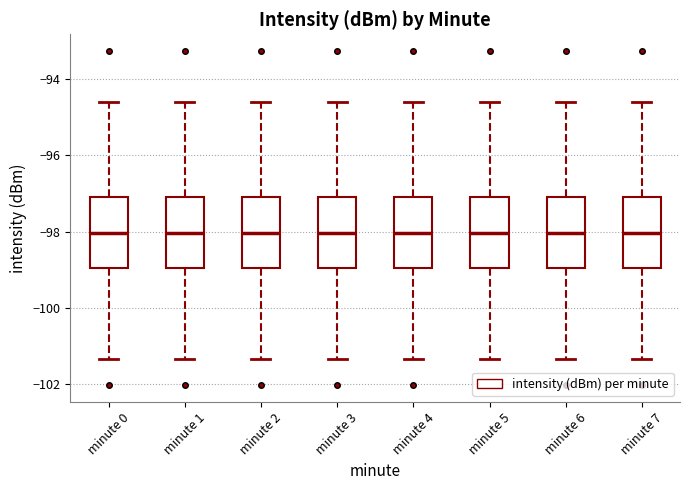

Reading left to right, read every box against the y-axis: the position of its median line, the range the box covers, and the ends of its whiskers. The values are not printed on the chart, so give them approximately, as read against the axis.

minute 0: median -98.0, box -99.0 to -97.2, whiskers -101.4 to -94.6
minute 1: median -98.0, box -99.0 to -97.2, whiskers -101.4 to -94.6
minute 2: median -98.0, box -99.0 to -97.2, whiskers -101.4 to -94.6
minute 3: median -98.0, box -99.0 to -97.2, whiskers -101.4 to -94.6
minute 4: median -98.0, box -99.0 to -97.2, whiskers -101.4 to -94.6
minute 5: median -98.0, box -99.0 to -97.2, whiskers -101.4 to -94.6
minute 6: median -98.0, box -99.0 to -97.2, whiskers -101.4 to -94.6
minute 7: median -98.0, box -99.0 to -97.2, whiskers -101.4 to -94.6